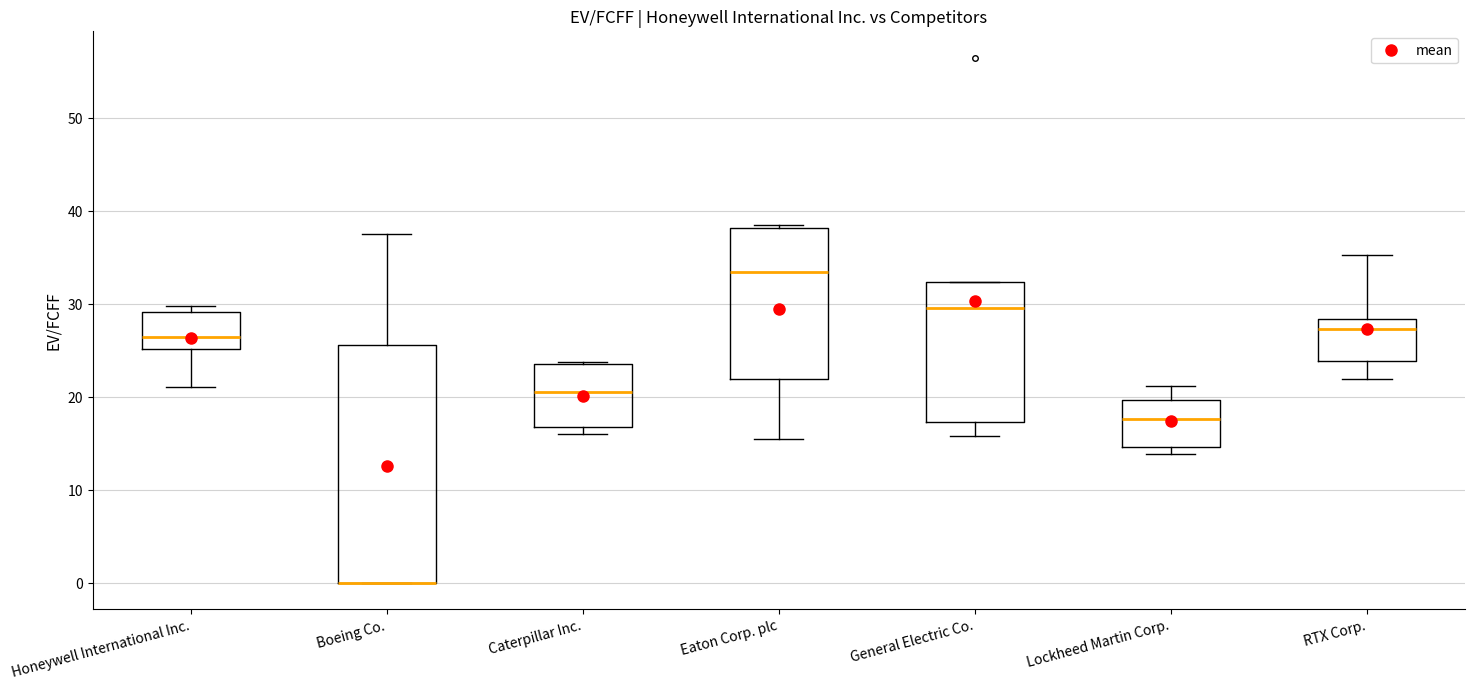

Where is the lower edge of the box for Boeing Co. on the y-axis? The values are not printed on the chart, so give them approximately, as read against the axis.

0